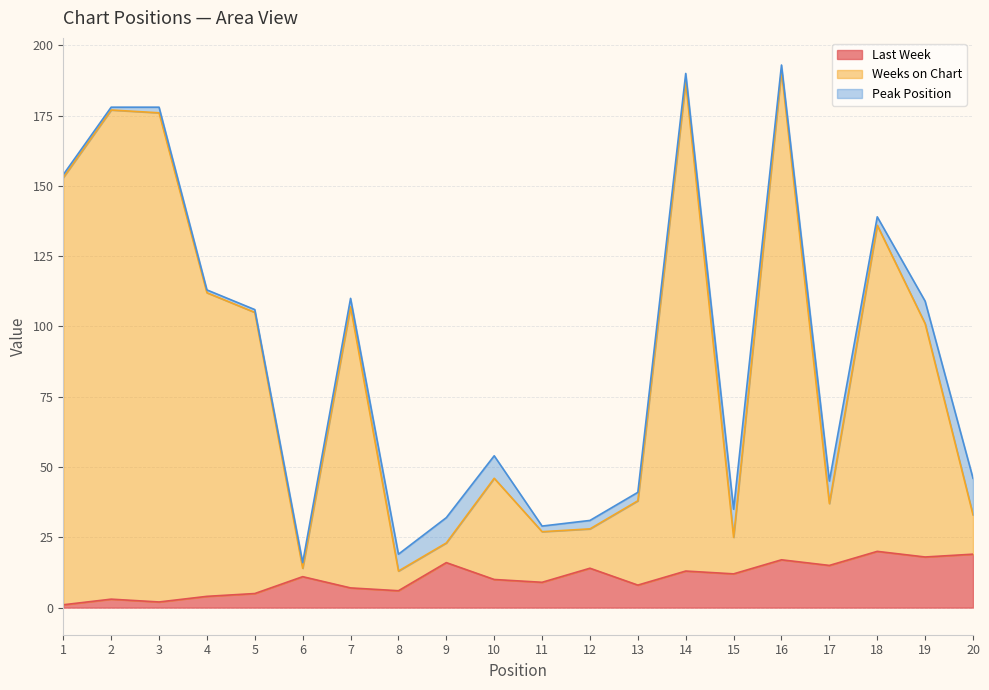

What is the average value of the Last Week series?

10